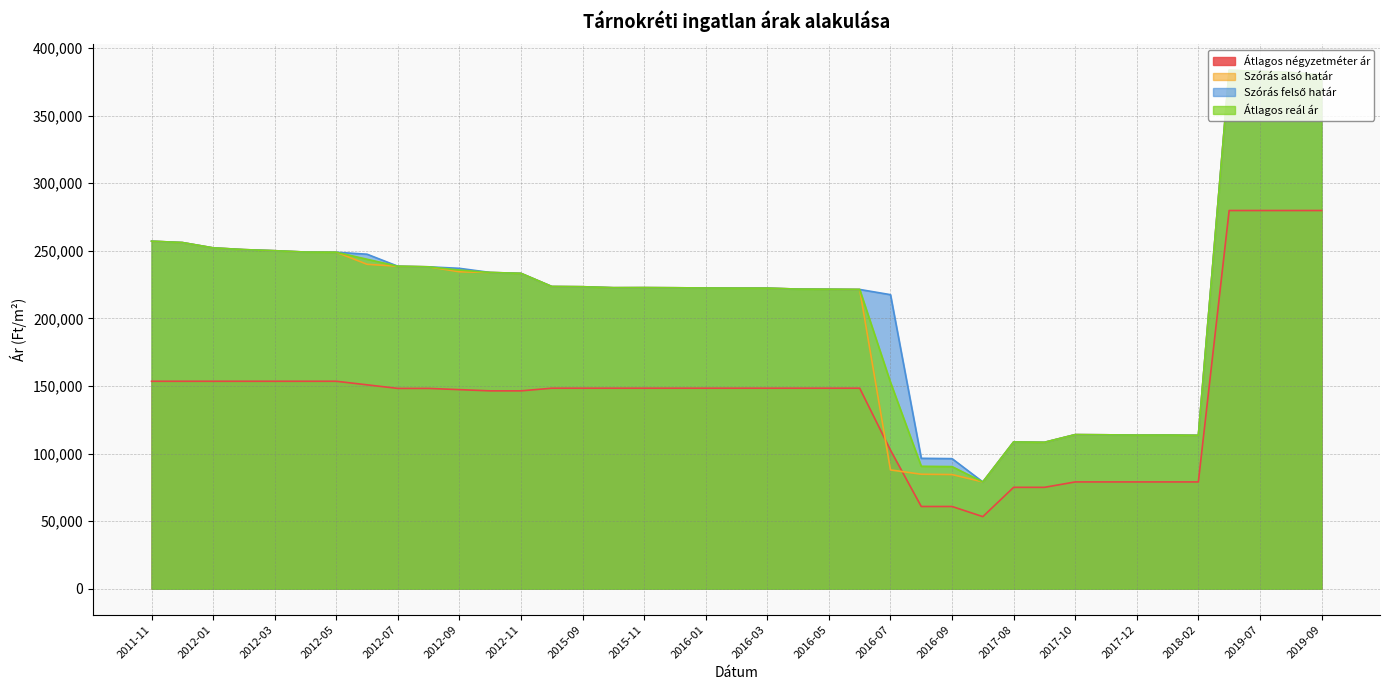

At which label does Átlagos reál ár first exceed 222738?

2011-11